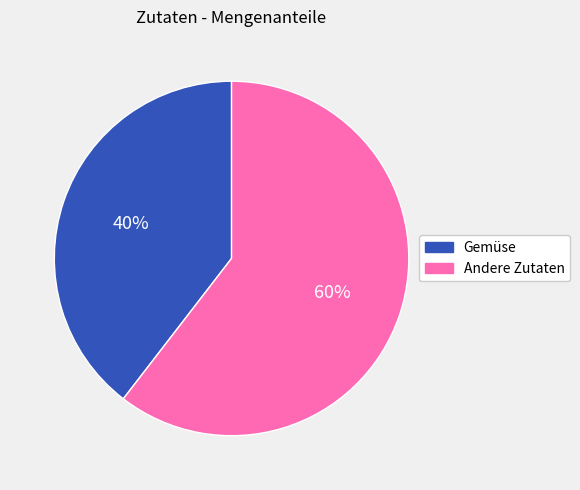

Does any single category account for the majority?

Yes